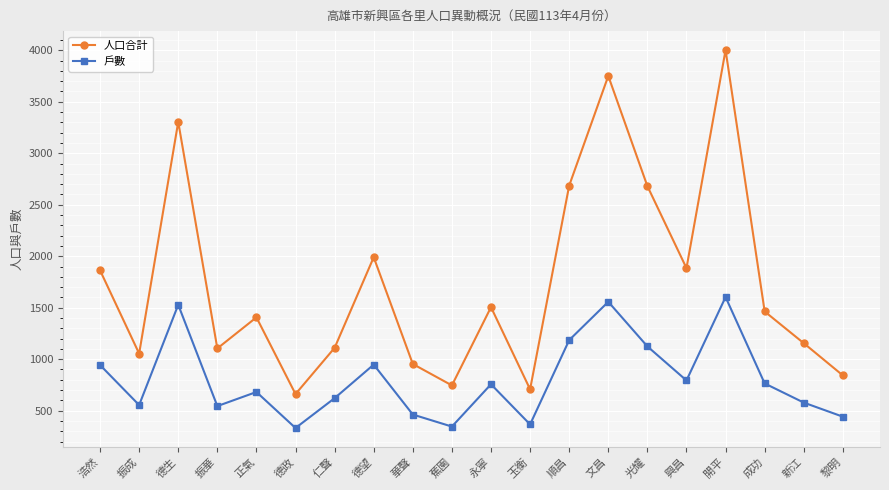

Between 仁聲 and 成功, which series saw the biggest shift?

人口合計